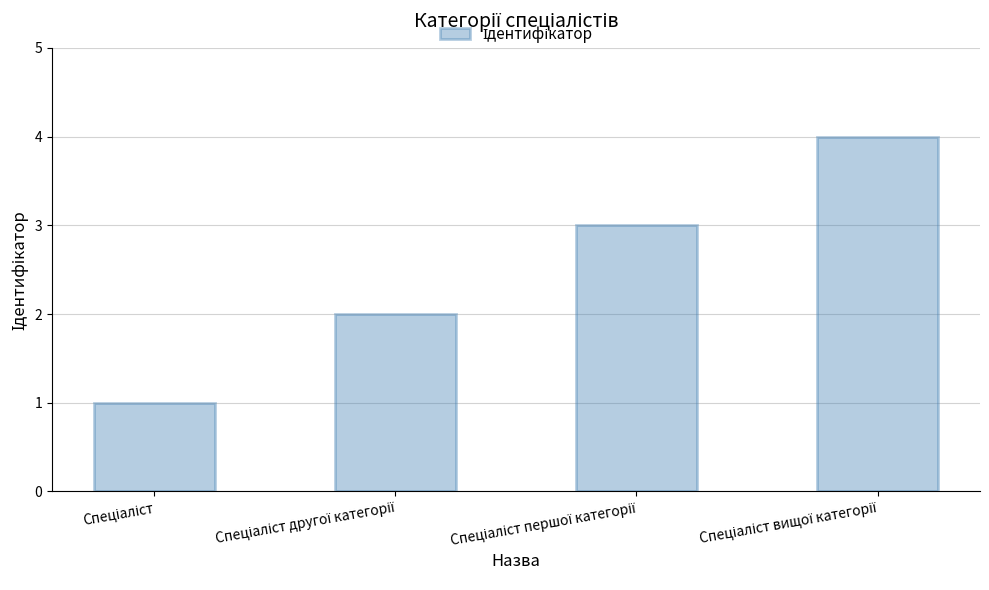

What is the difference between the maximum and minimum values?

3